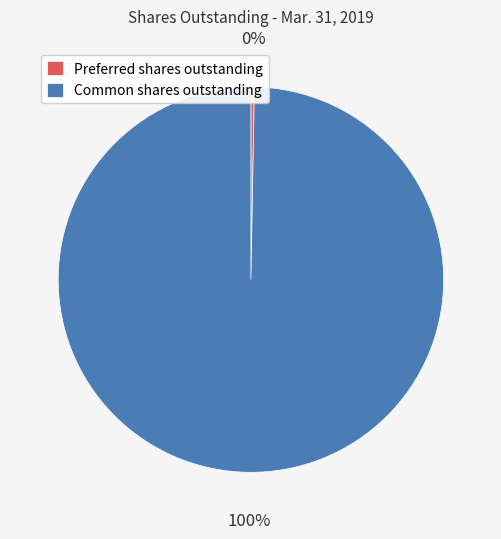

Is there any slice that represents more than half of the pie?

Yes